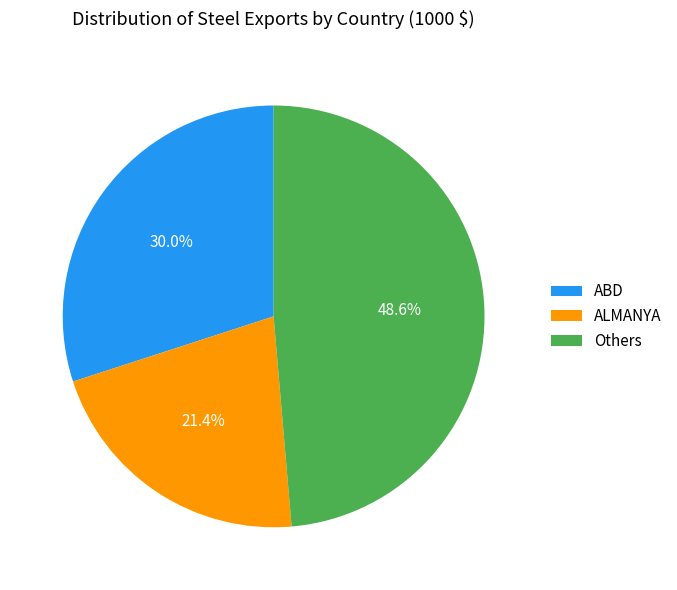

To the nearest percent, what portion does ALMANYA represent?

21%